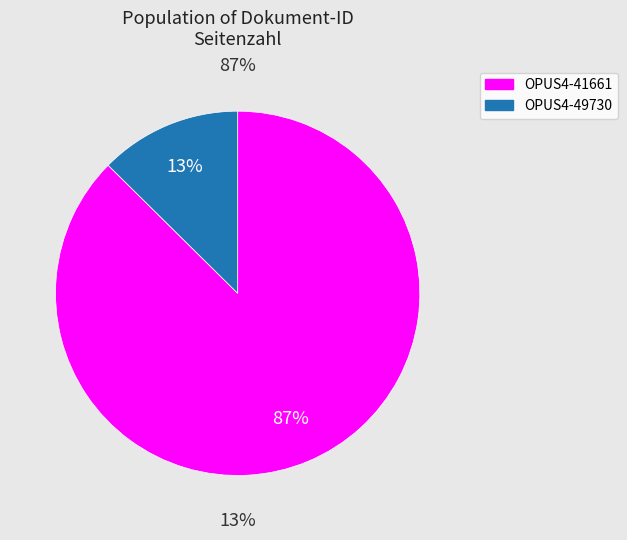

True or false: OPUS4-49730 accounts for 5% of the total.

False